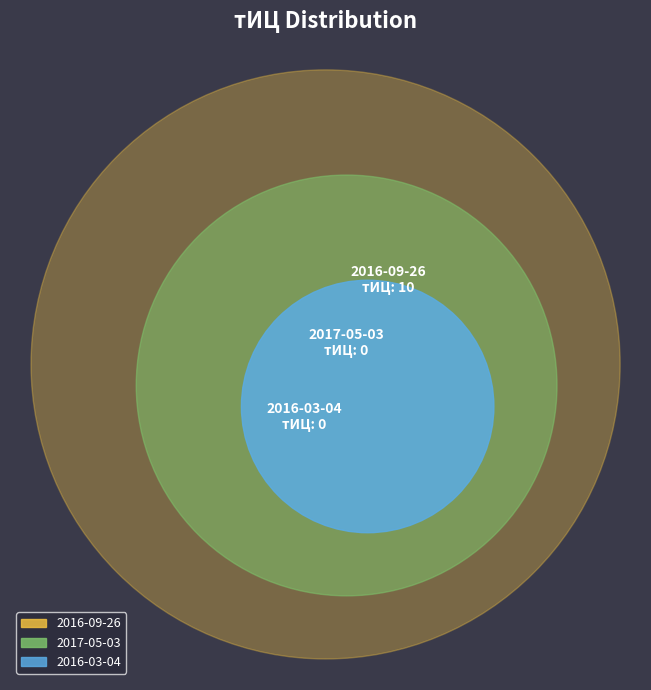

How many slices are in this pie chart?

3